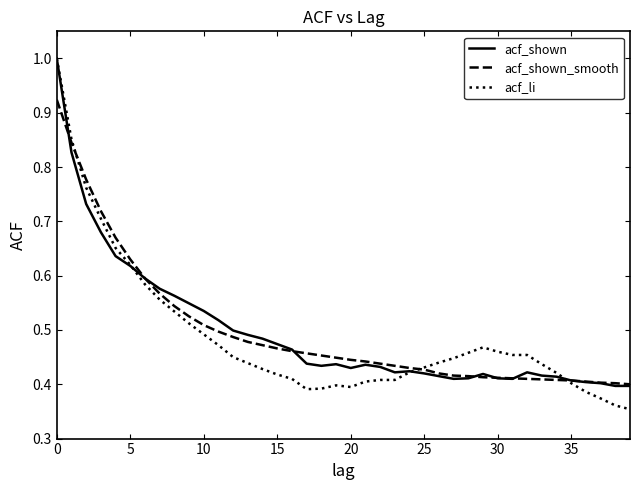

Which series has the widest spread of values?

acf_li